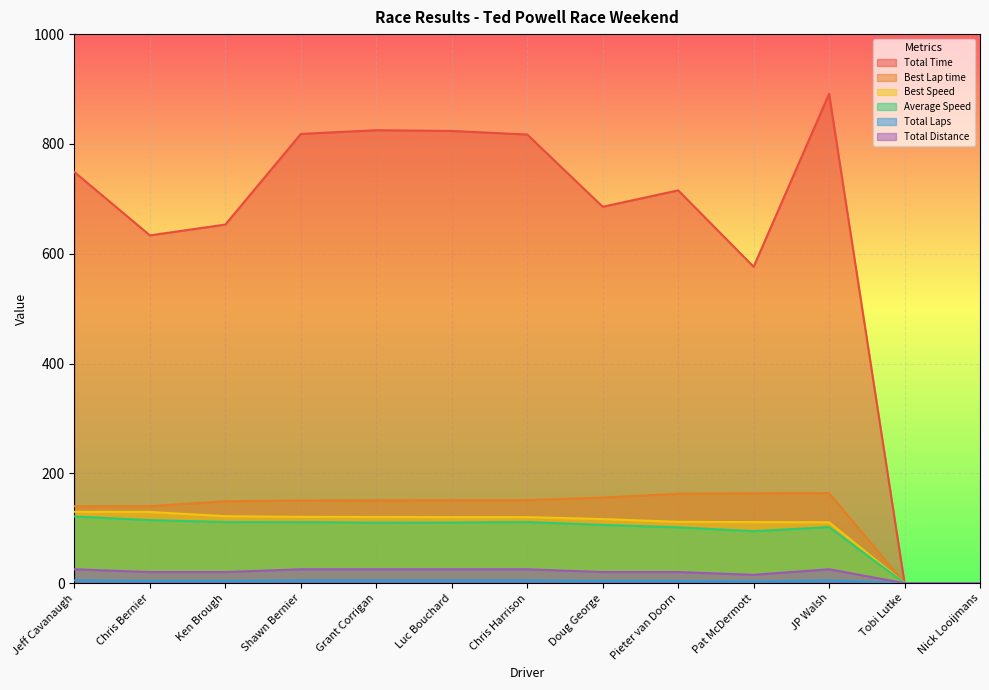

Reading right to left, what are all the values shown in this chart?

Total Time: 0.0	0.0	891.2	576.2	715.4	685.5	817.1	823.6	825.0	818.2	653.1	633.4	748.6
Best Lap time: 0.0	0.0	164.0	163.5	162.8	155.8	151.2	151.1	150.9	150.6	149.1	140.2	139.9
Best Speed: 0.0	0.0	110.9	111.2	111.6	116.7	120.3	120.3	120.5	120.8	122.0	129.6	129.9
Average Speed: 0.0	0.0	102.0	94.7	101.7	106.1	111.3	110.4	110.2	111.1	111.3	114.8	121.4
Total Laps: 0.0	0.0	5.0	3.0	4.0	4.0	5.0	5.0	5.0	5.0	4.0	4.0	5.0
Total Distance: 0.0	0.0	25.2	15.2	20.2	20.2	25.2	25.2	25.2	25.2	20.2	20.2	25.2